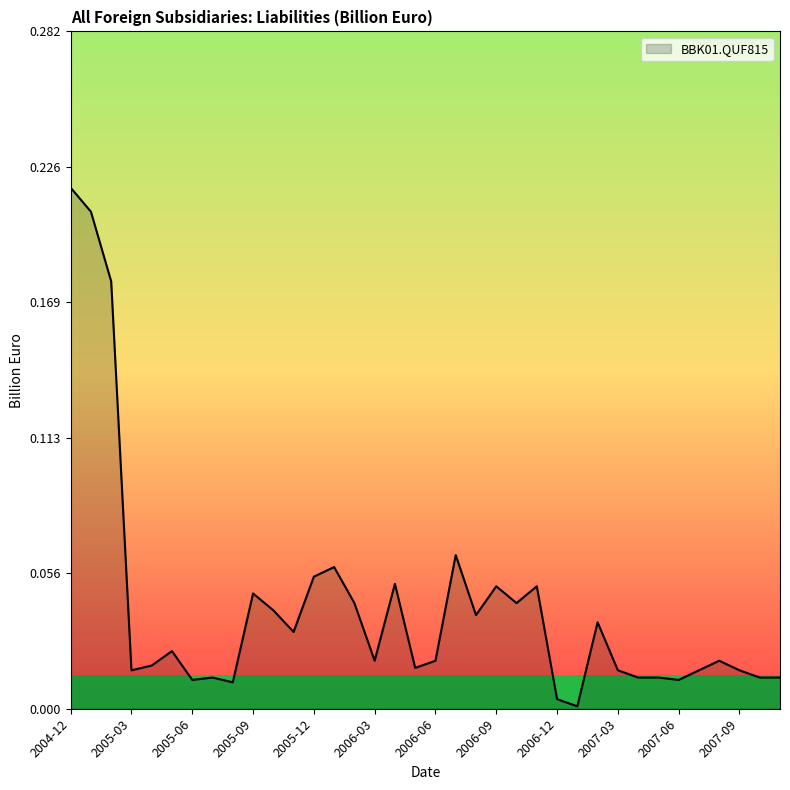

How many series are shown in this chart?

1